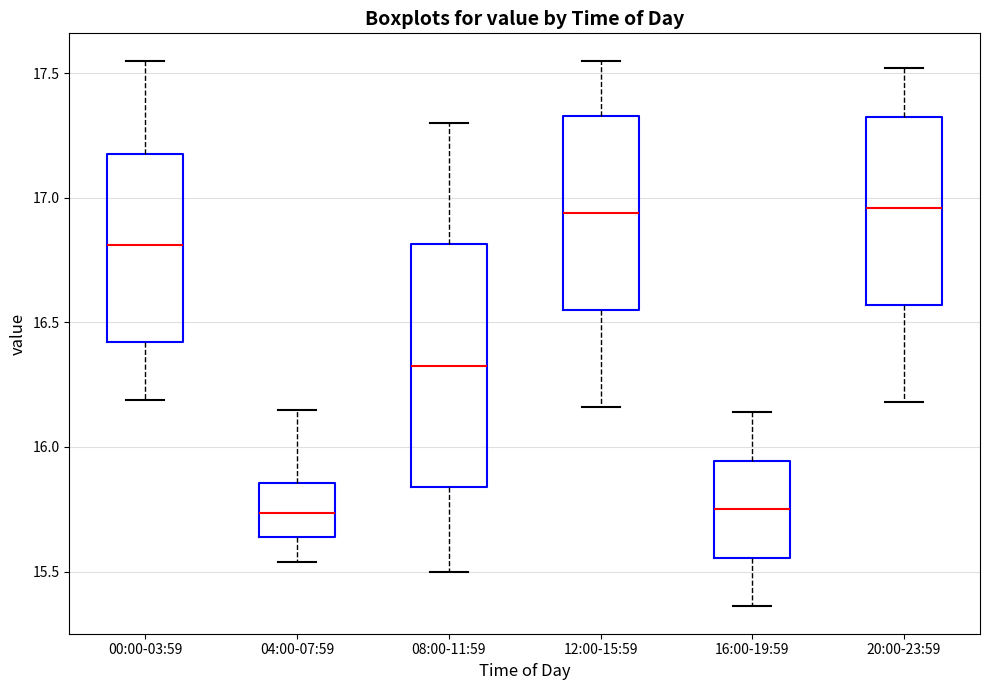

Reading left to right, transcribe this box plot: for each box, give where its median line is, the range the box spans, and where its two whiskers end, as read against the y-axis. The values are not printed on the chart, so give them approximately, as read against the axis.

00:00-03:59: median 16.80, box 16.40 to 17.20, whiskers 16.20 to 17.55
04:00-07:59: median 15.75, box 15.65 to 15.85, whiskers 15.55 to 16.15
08:00-11:59: median 16.35, box 15.85 to 16.80, whiskers 15.50 to 17.30
12:00-15:59: median 16.95, box 16.55 to 17.35, whiskers 16.15 to 17.55
16:00-19:59: median 15.75, box 15.55 to 15.95, whiskers 15.35 to 16.15
20:00-23:59: median 16.95, box 16.55 to 17.35, whiskers 16.20 to 17.50